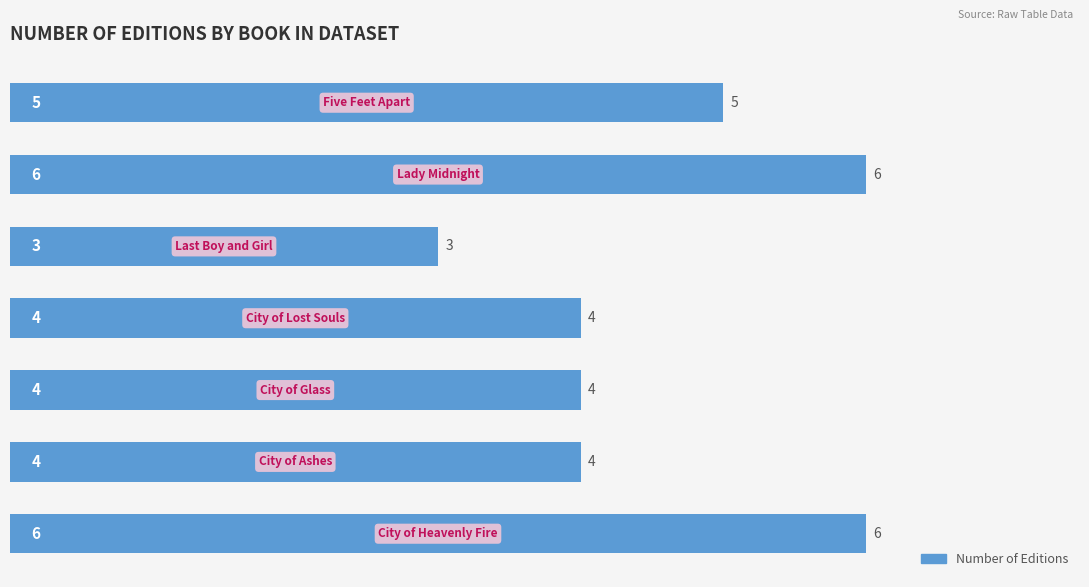

Count the values in the range 4 to 6.

6